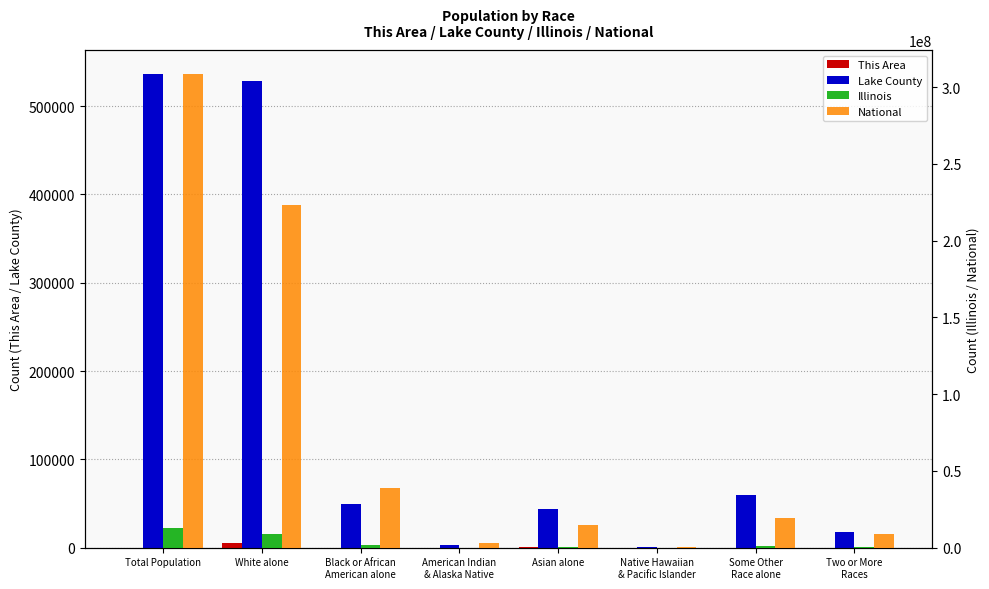

Read the Lake County value at Native Hawaiian
& Pacific Islander.

294